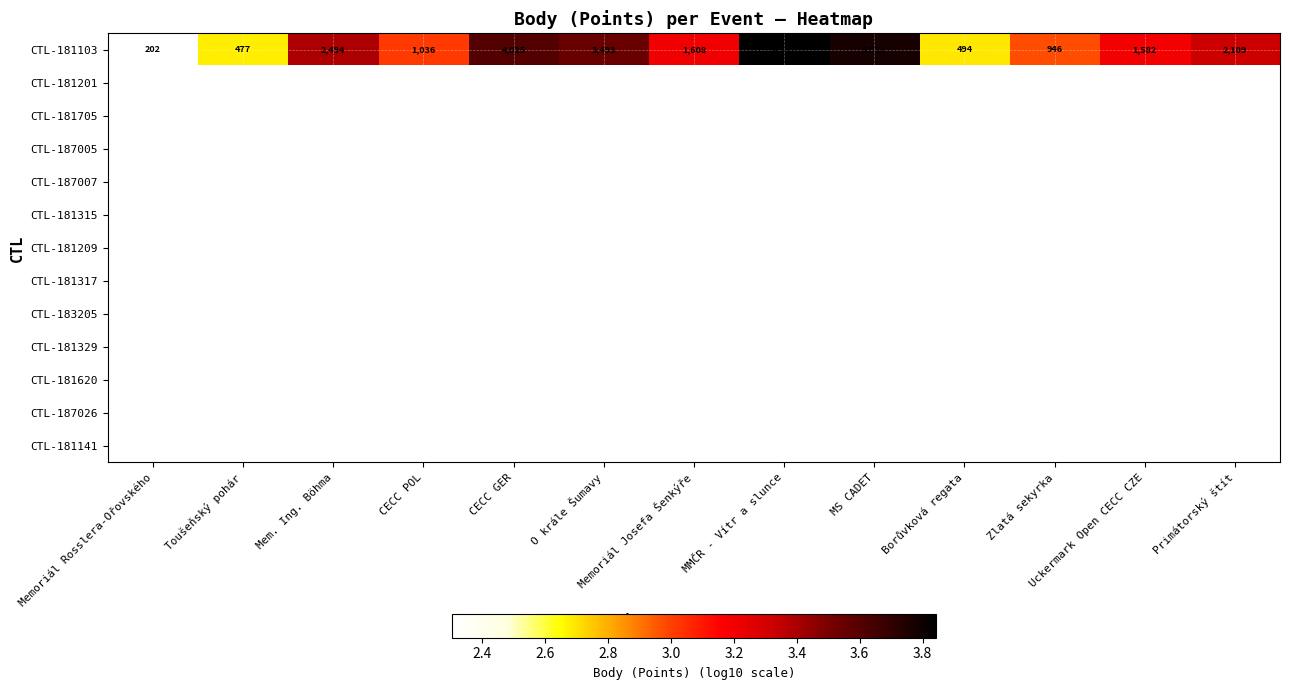

Where does the CTL-181103 series first go above 1608?

Mem. Ing. Böhma